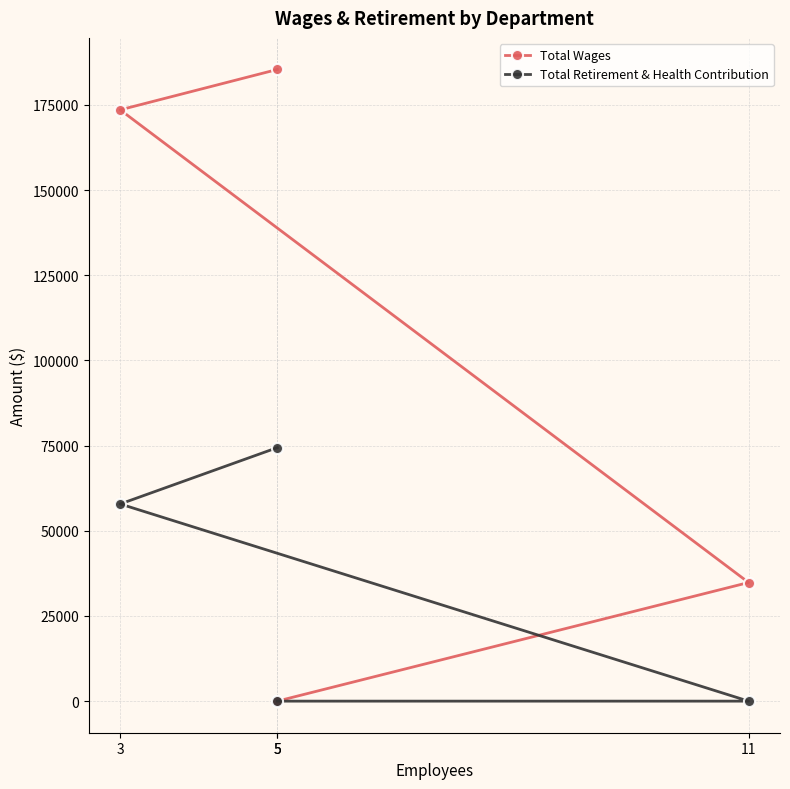

At which category does the chart reach its peak across all series?

5